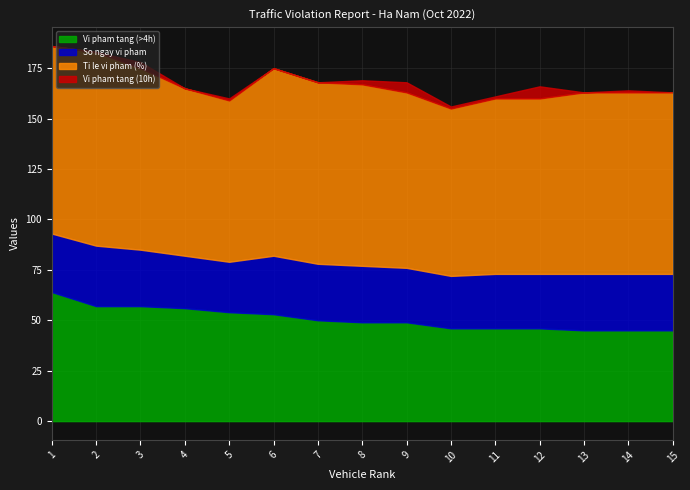

How many interior local valleys does the Ti le vi pham (%) series have?

2